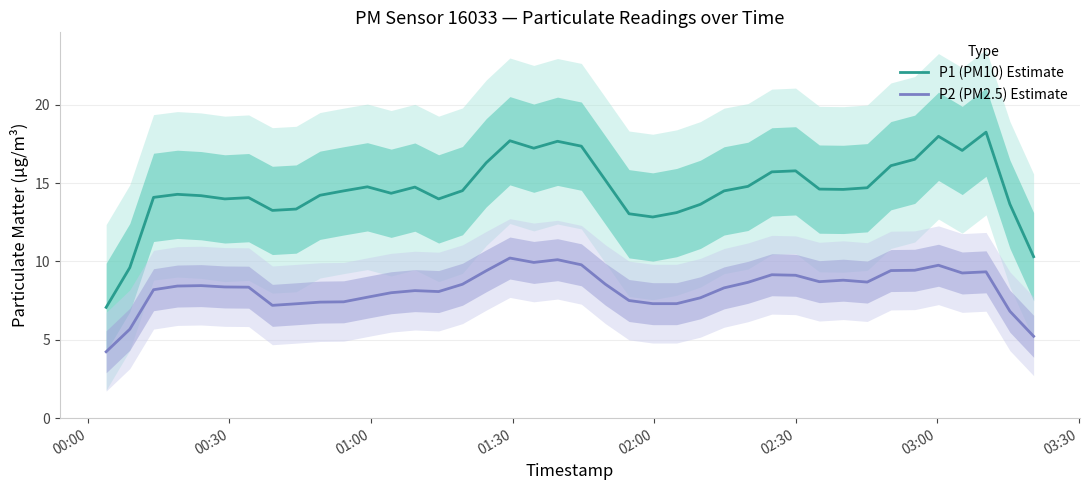

What is the smallest value displayed?

4.2